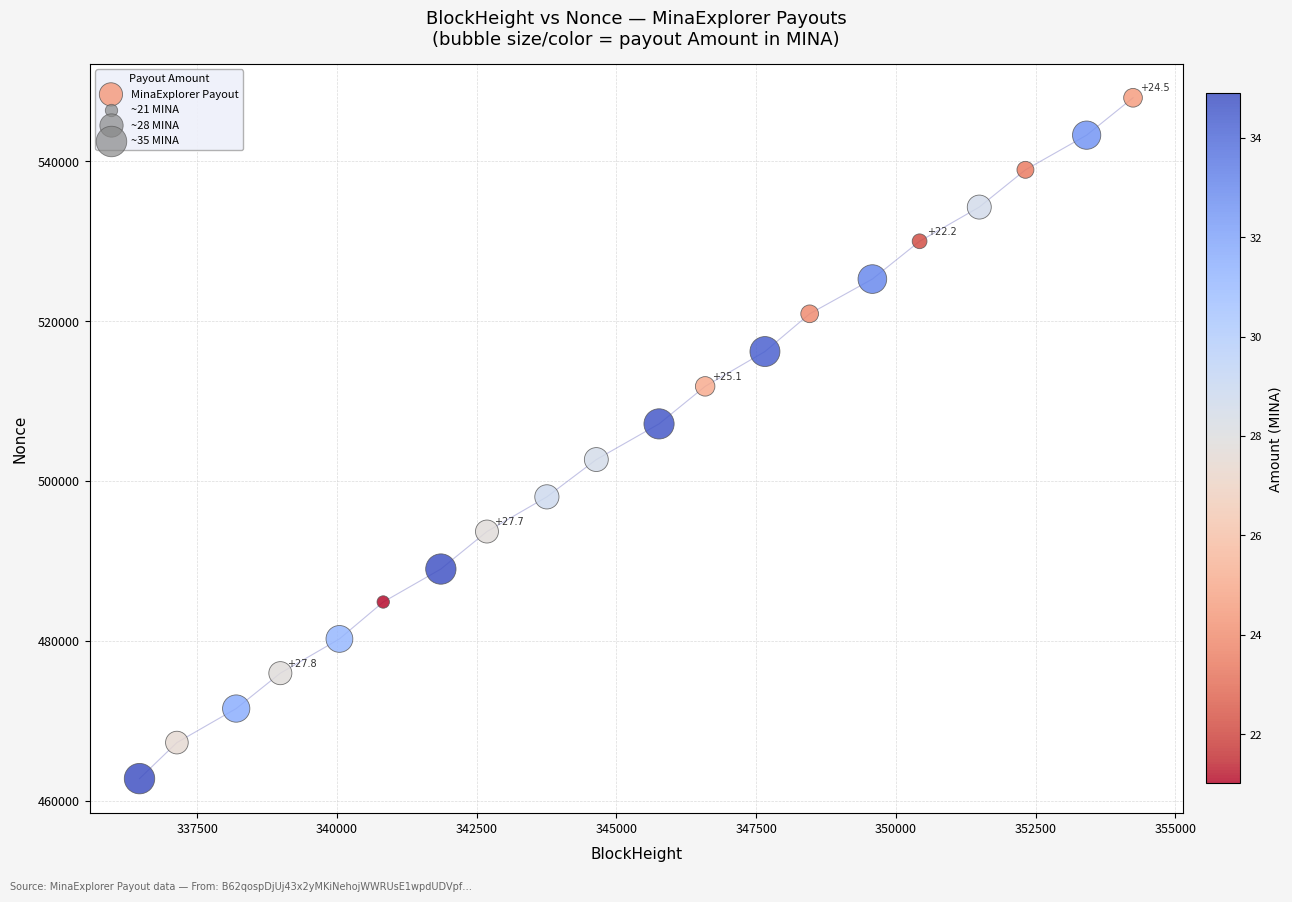

What is the range of Y values (max minus min)?

85218